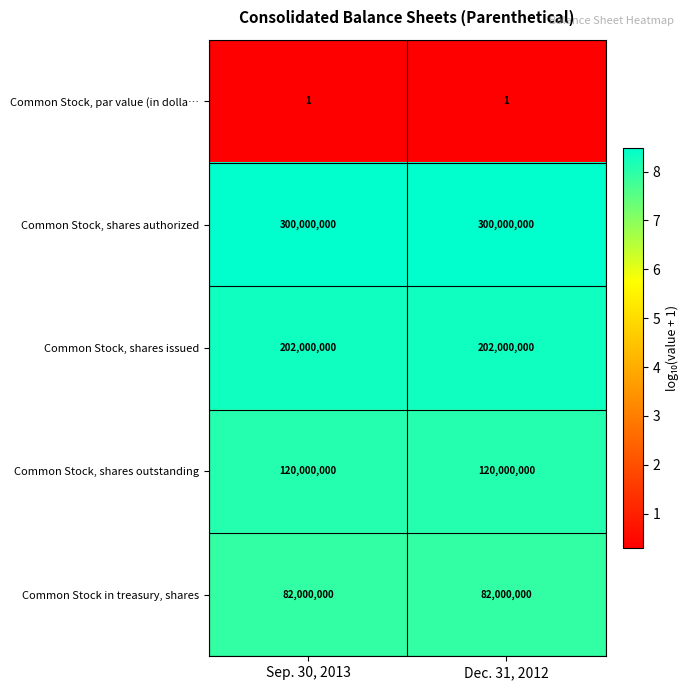

Which series has the largest total across all categories?

Common Stock, shares authorized